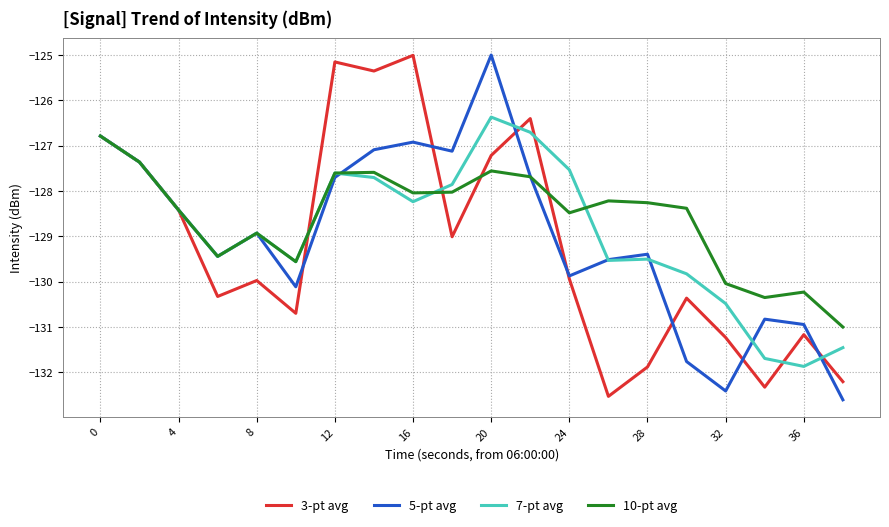

What is the greatest value displayed?

-125.0